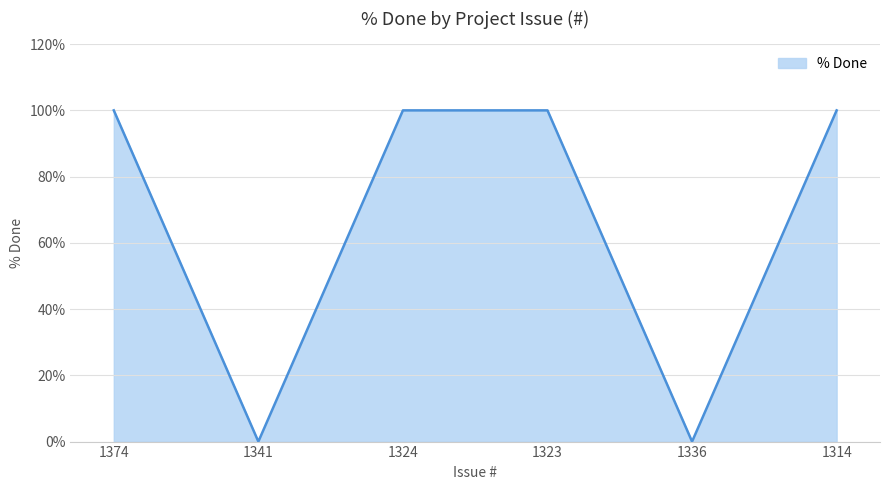

Reading left to right, transcribe all the data shown in this chart.

1374=100	1341=0	1324=100	1323=100	1336=0	1314=100